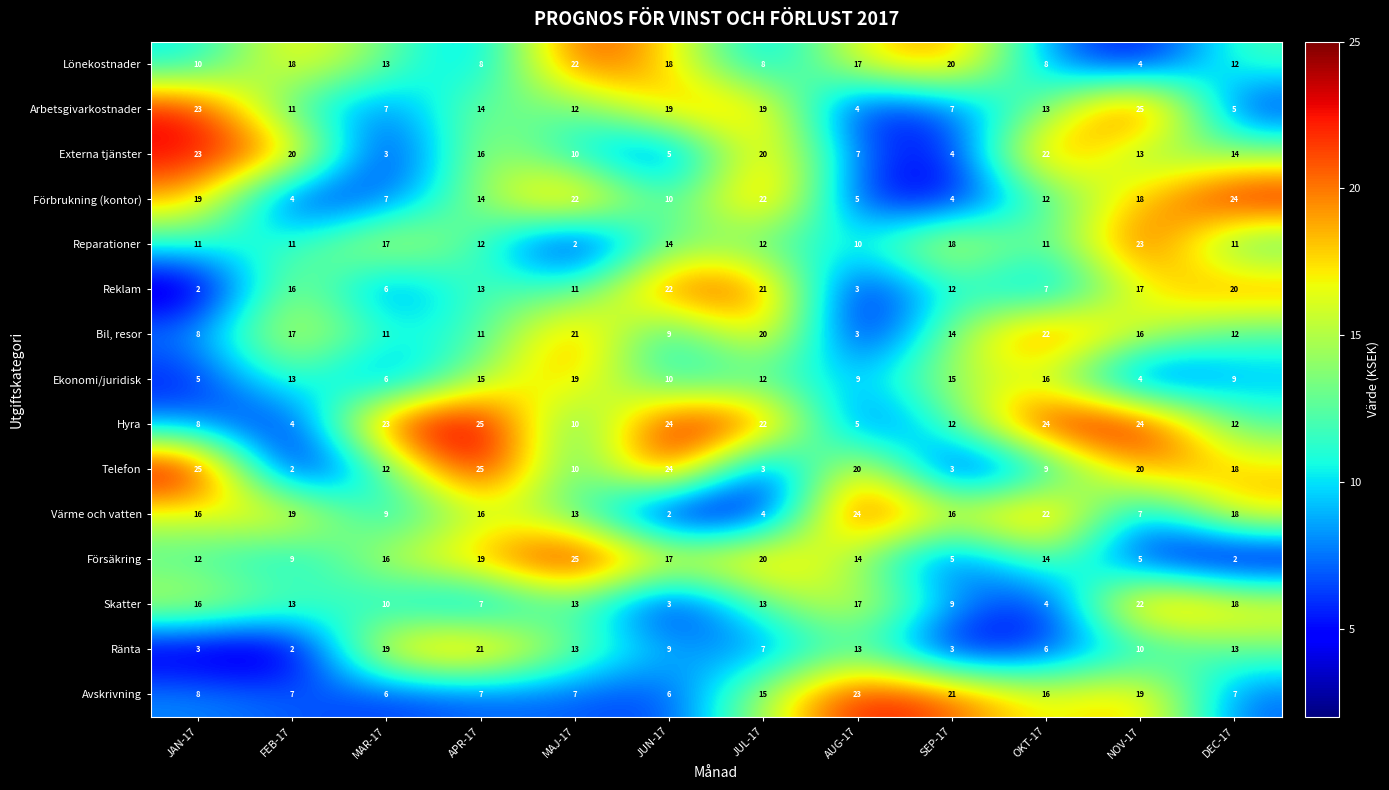

Count the number of data series in this chart.

15